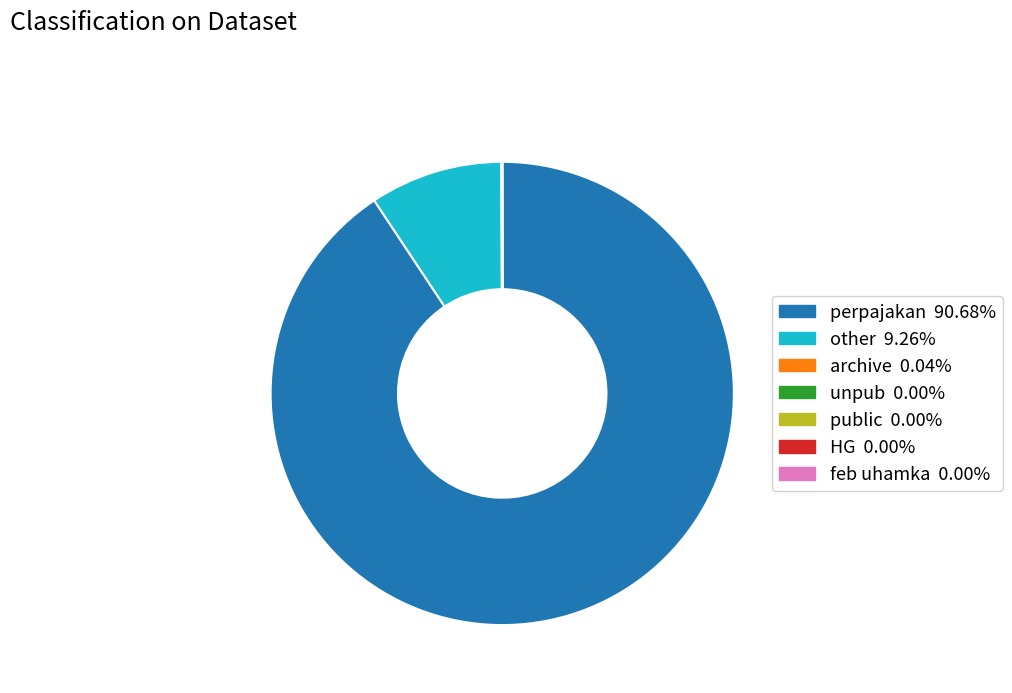

Is there any slice that represents more than half of the pie?

Yes